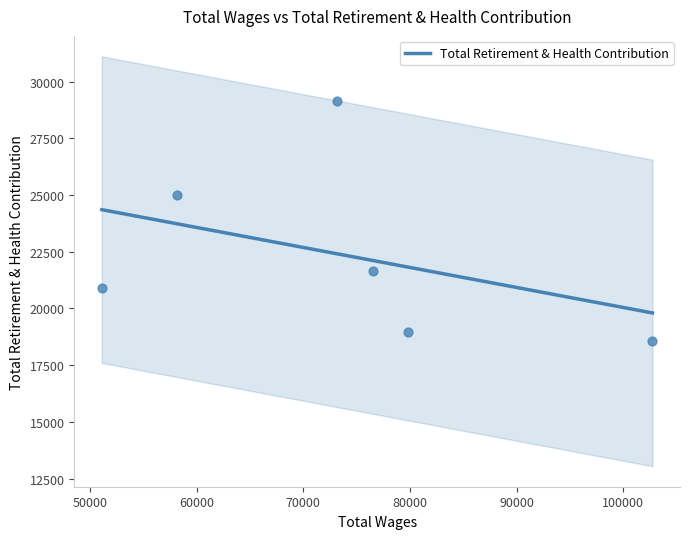

What is the highest value of the Total Retirement & Health Contribution series?

24356.5